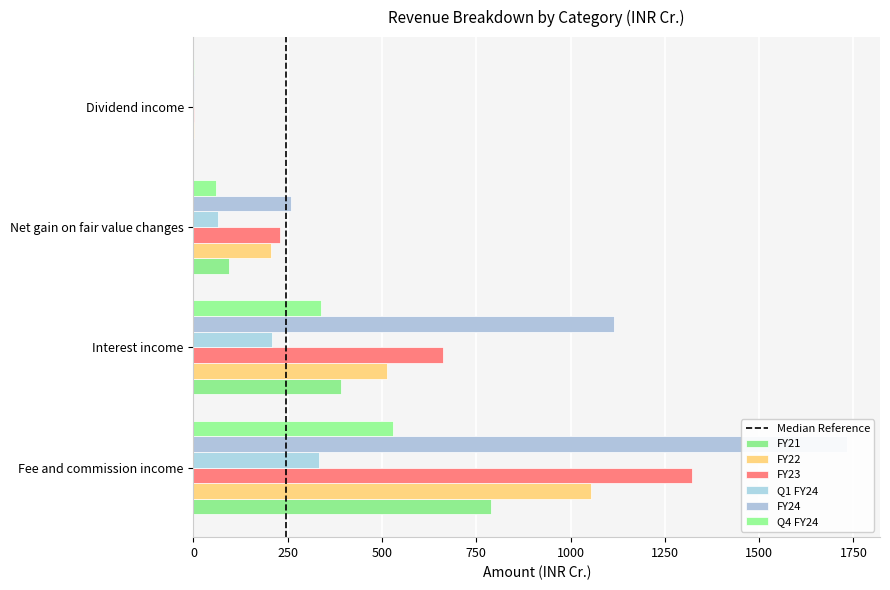

Which series has the largest total across all categories?

FY24